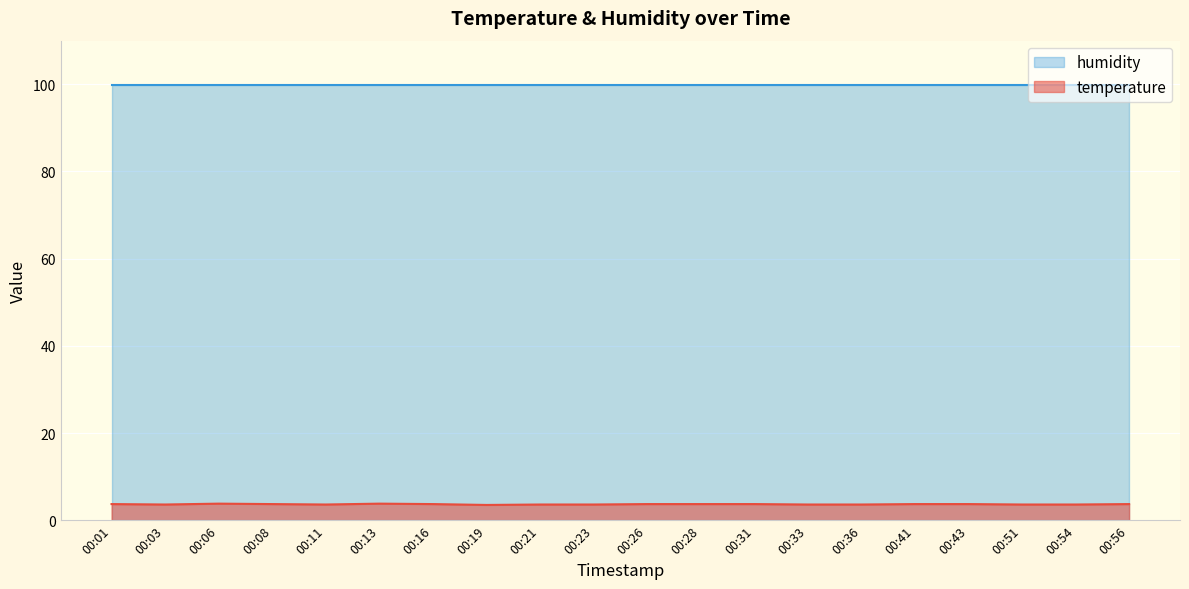

True or false: the data shows 3.7 at 00:31.

True